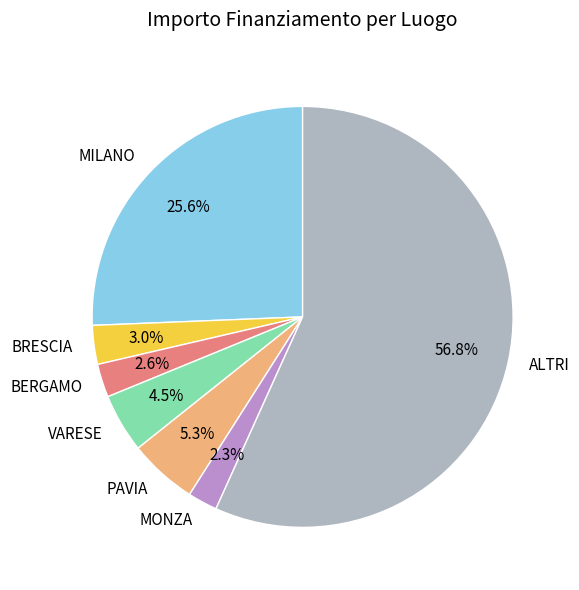

What percentage do PAVIA and ALTRI together represent?

62.0%